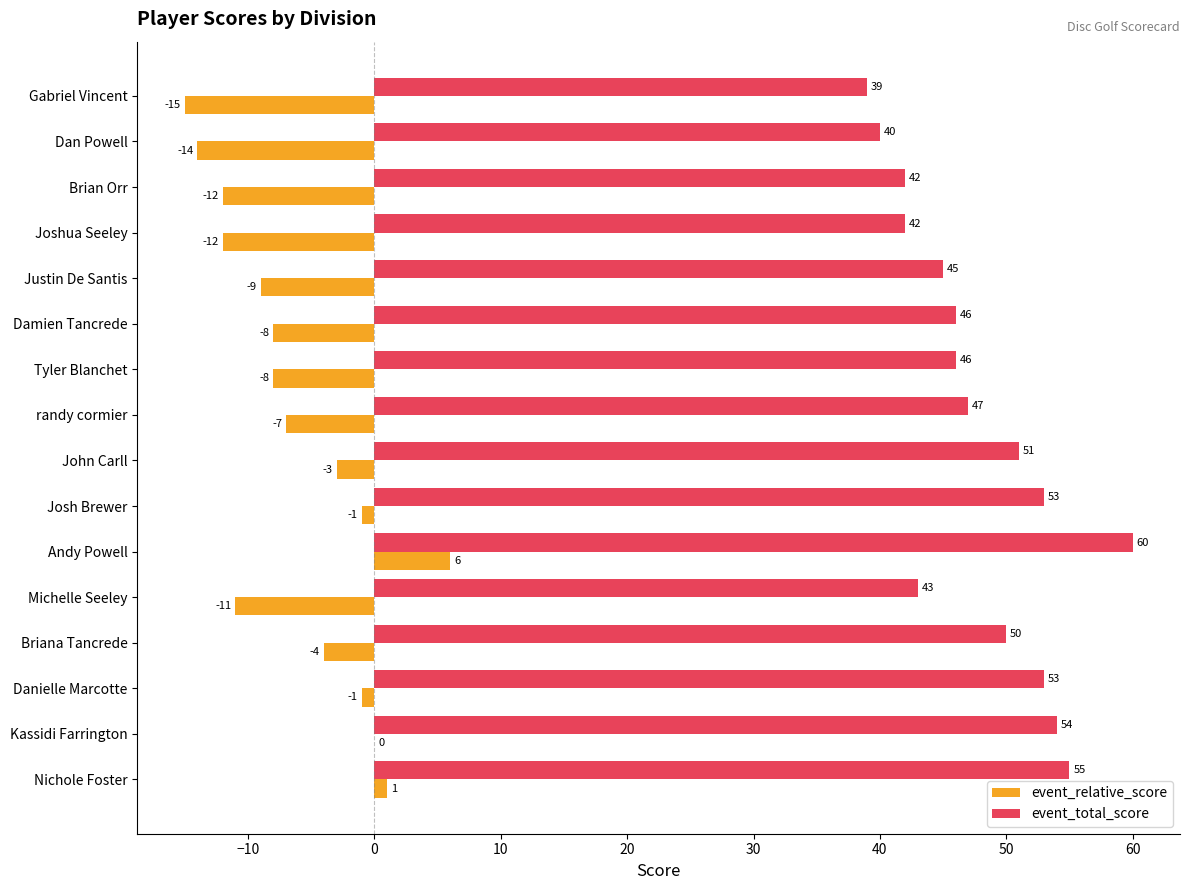

The event_relative_score series shows -9 at Dan Powell. True or false?

False